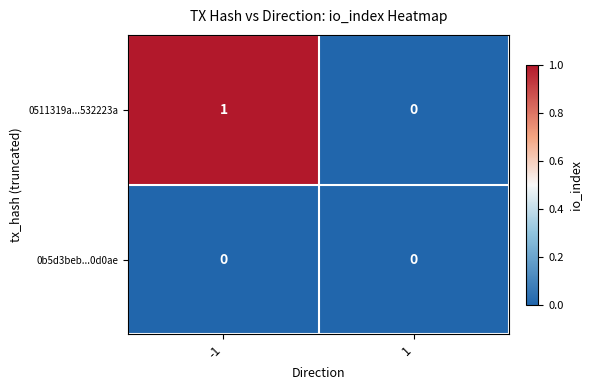

Between -1 and 1, which series saw the biggest shift?

0511319a...532223a